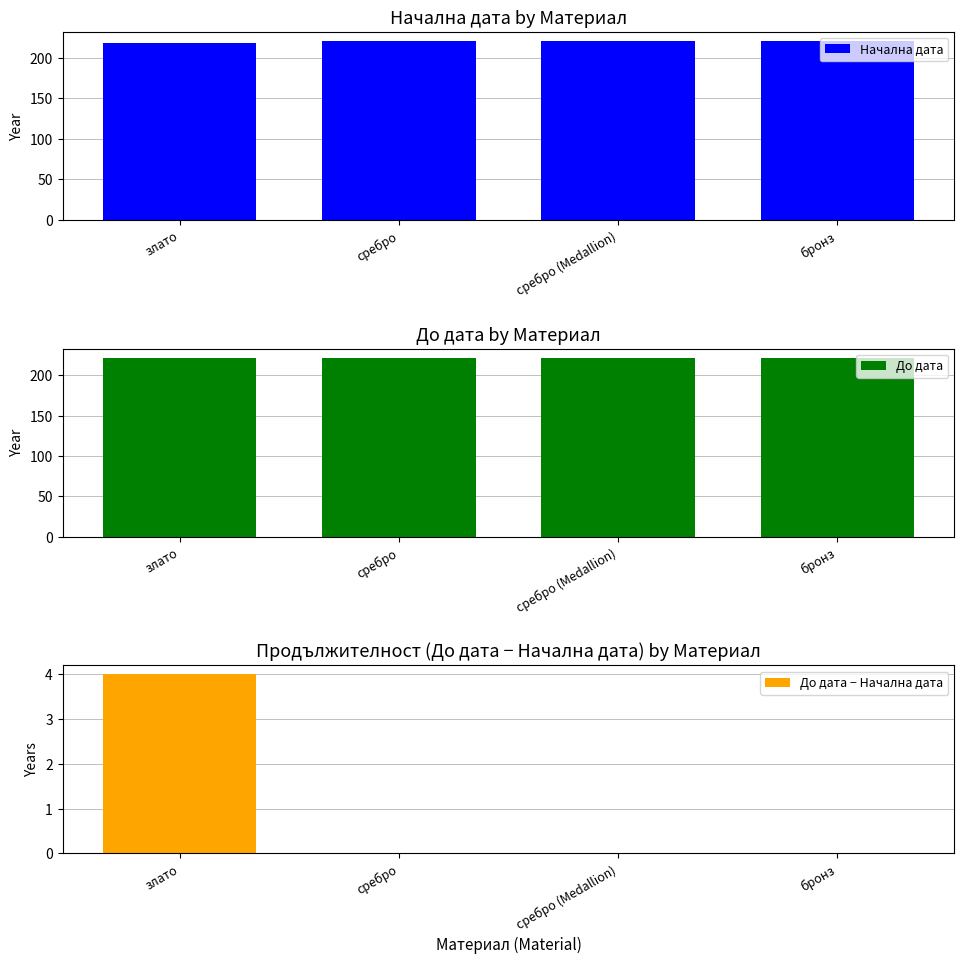

What is the difference between the maximum and minimum values in the Начална дата series?

3